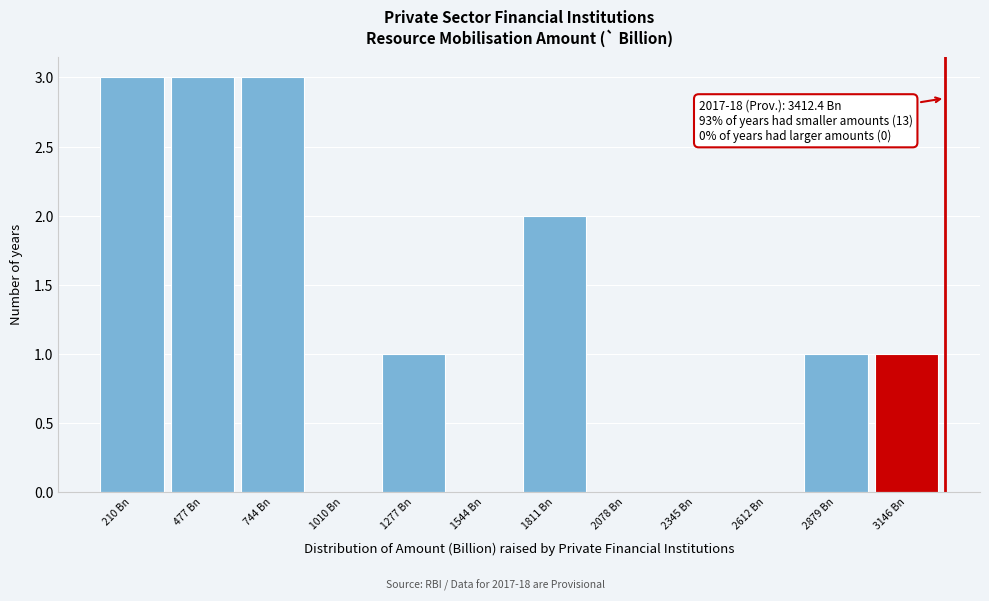

Reading left to right, extract all data points from this chart.

210 Bn=3	477 Bn=3	744 Bn=3	1010 Bn=0	1277 Bn=1	1544 Bn=0	1811 Bn=2	2078 Bn=0	2345 Bn=0	2612 Bn=0	2879 Bn=1	3146 Bn=1